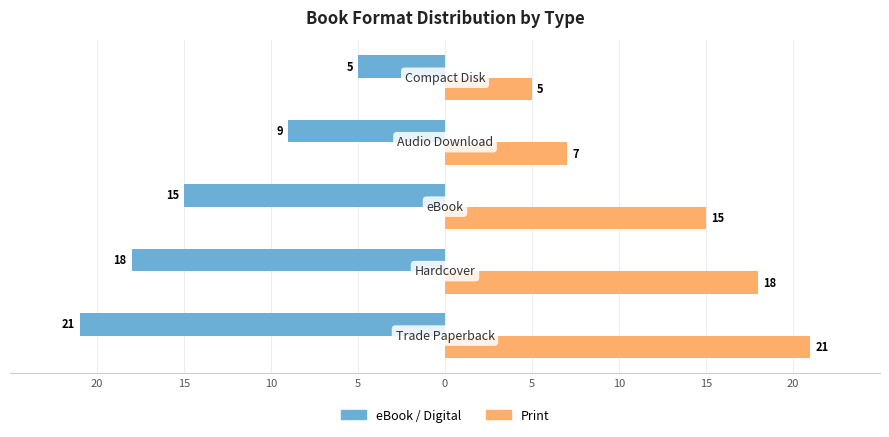

What are all the series names shown in the legend?

eBook / Digital, Print